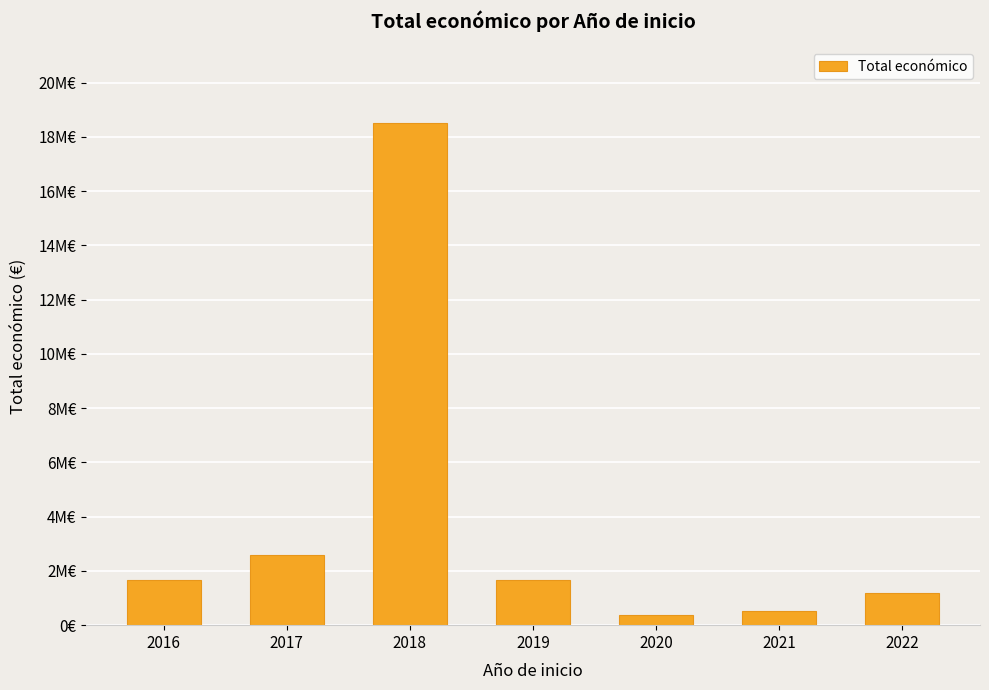

The chart shows a value of 2568595 at 2017. True or false?

True